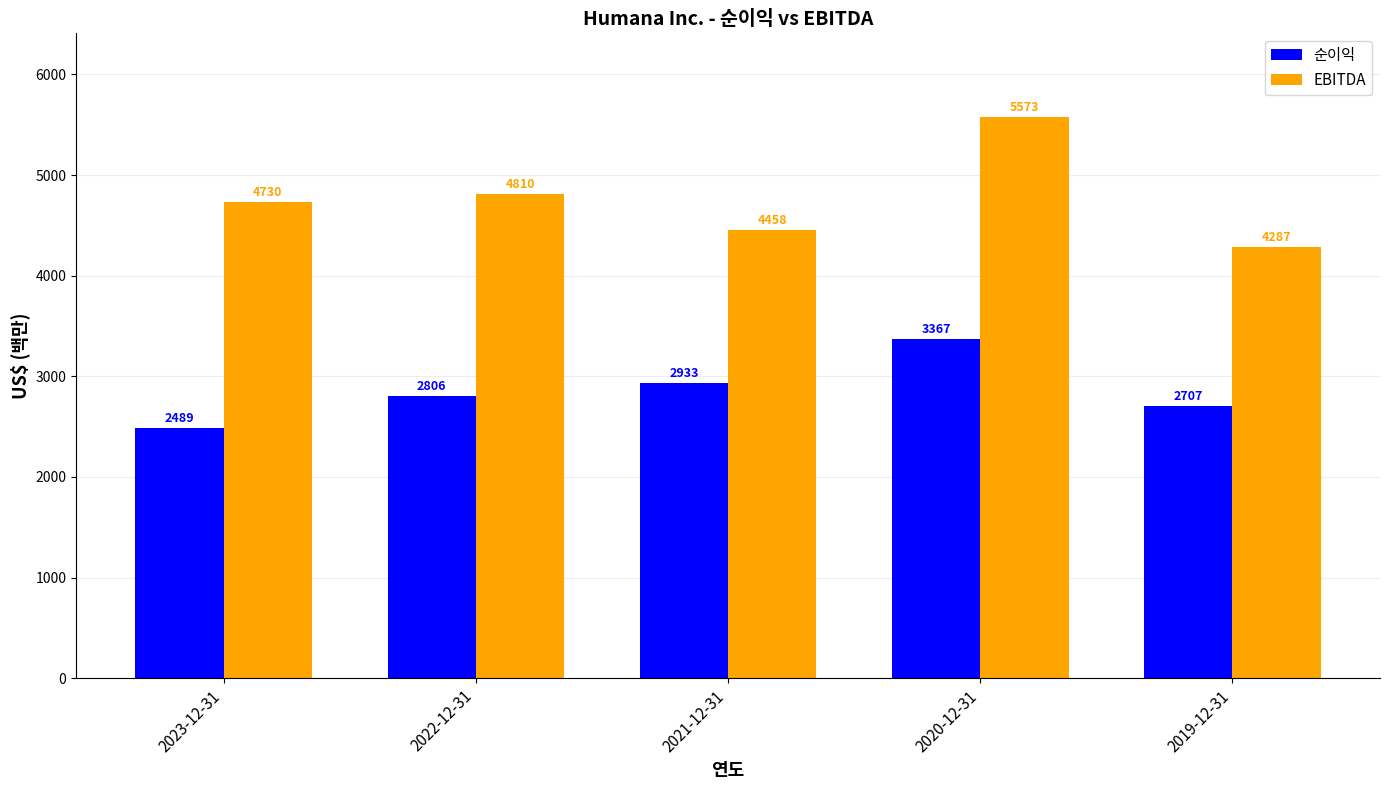

Reading left to right, list all the values displayed in this chart.

순이익: 2023-12-31=2489	2022-12-31=2806	2021-12-31=2933	2020-12-31=3367	2019-12-31=2707
EBITDA: 2023-12-31=4730	2022-12-31=4810	2021-12-31=4458	2020-12-31=5573	2019-12-31=4287